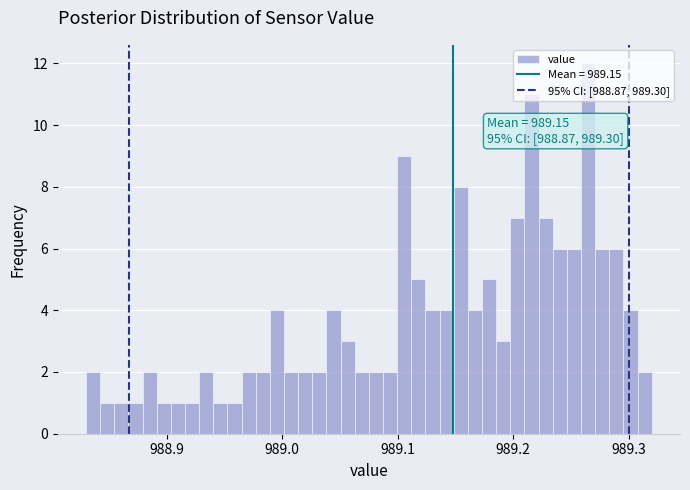

Read against the x-axis, roughly where is the centre of the tallest bar?

989.26